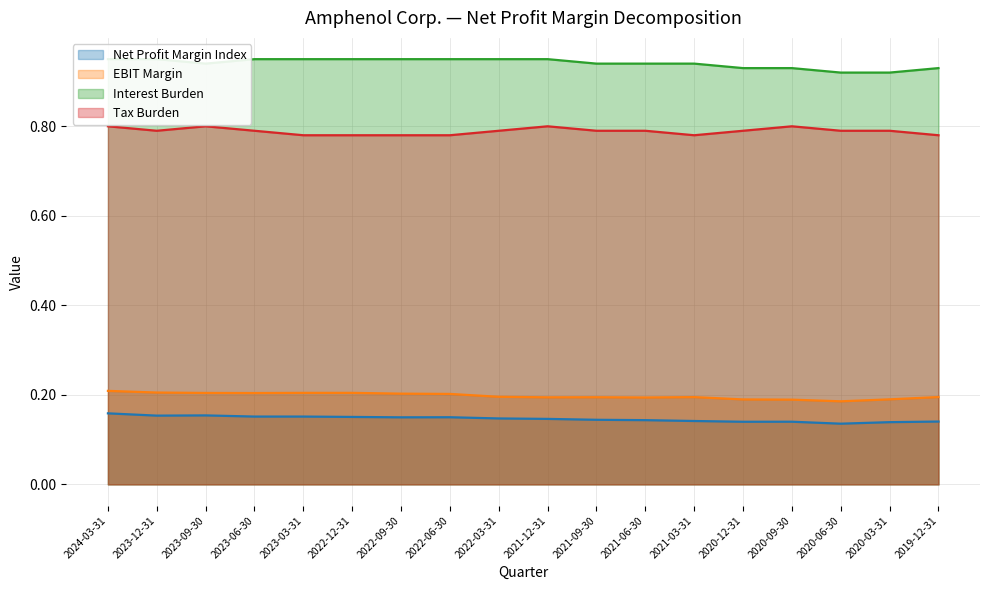

What is the total value across all series at 2019-12-31?

2.0